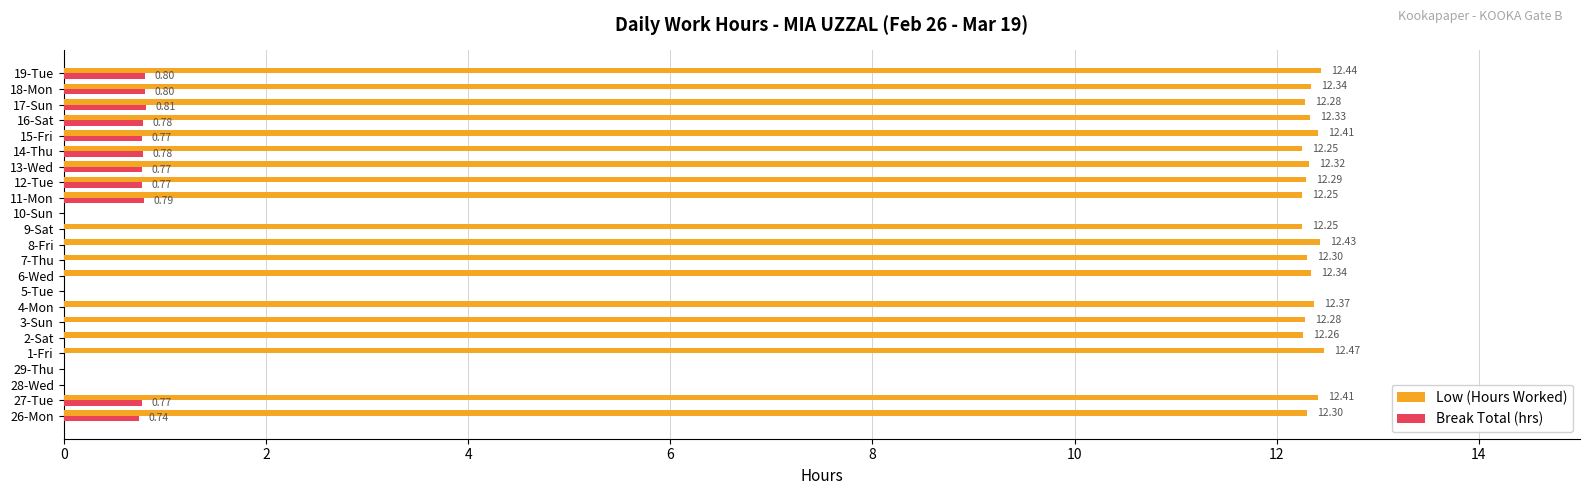

At which category is the sum across all series the highest?

19-Tue